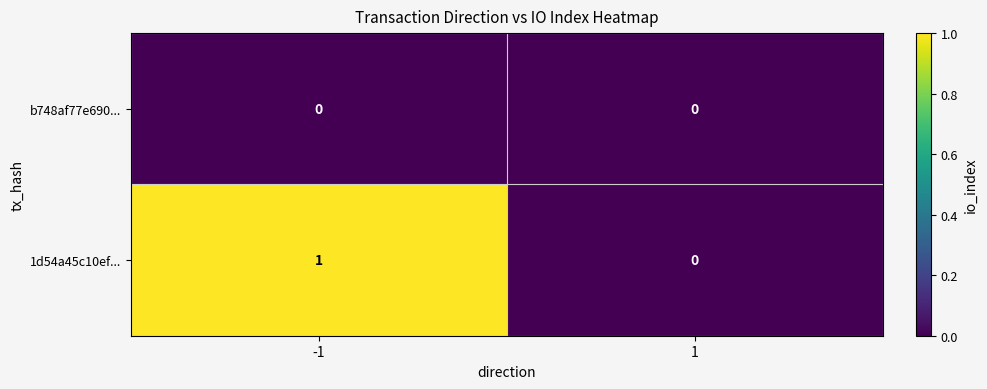

Rank the series at -1 from lowest to highest value.

b748af77e690..., 1d54a45c10ef...